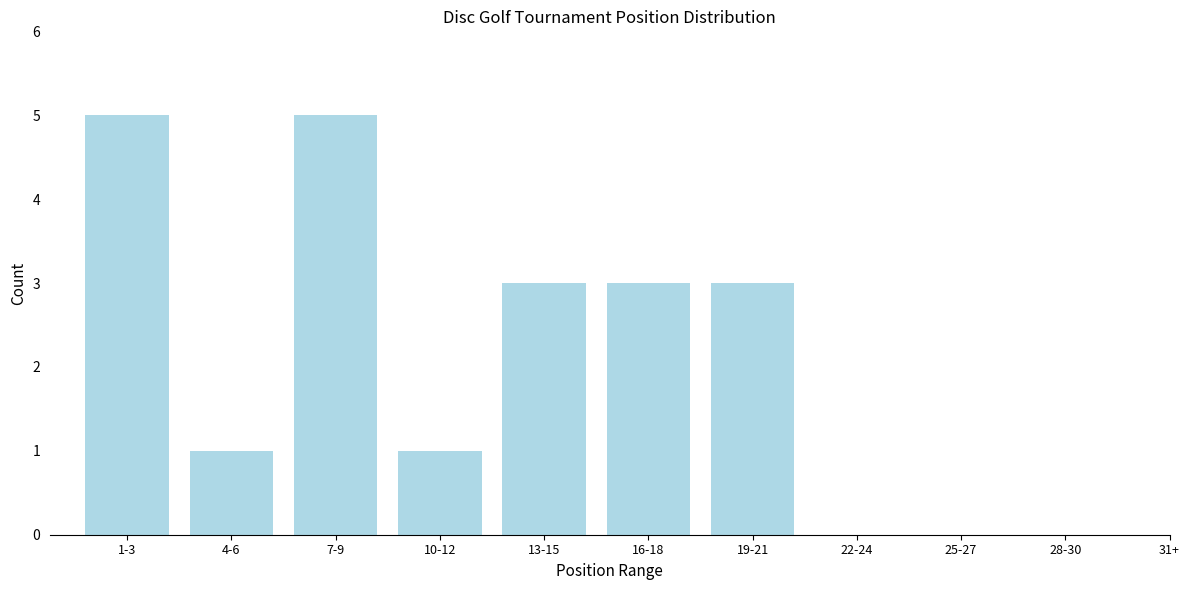

Reading left to right, list all the values displayed in this chart.

1-3=5	4-6=1	7-9=5	10-12=1	13-15=3	16-18=3	19-21=3